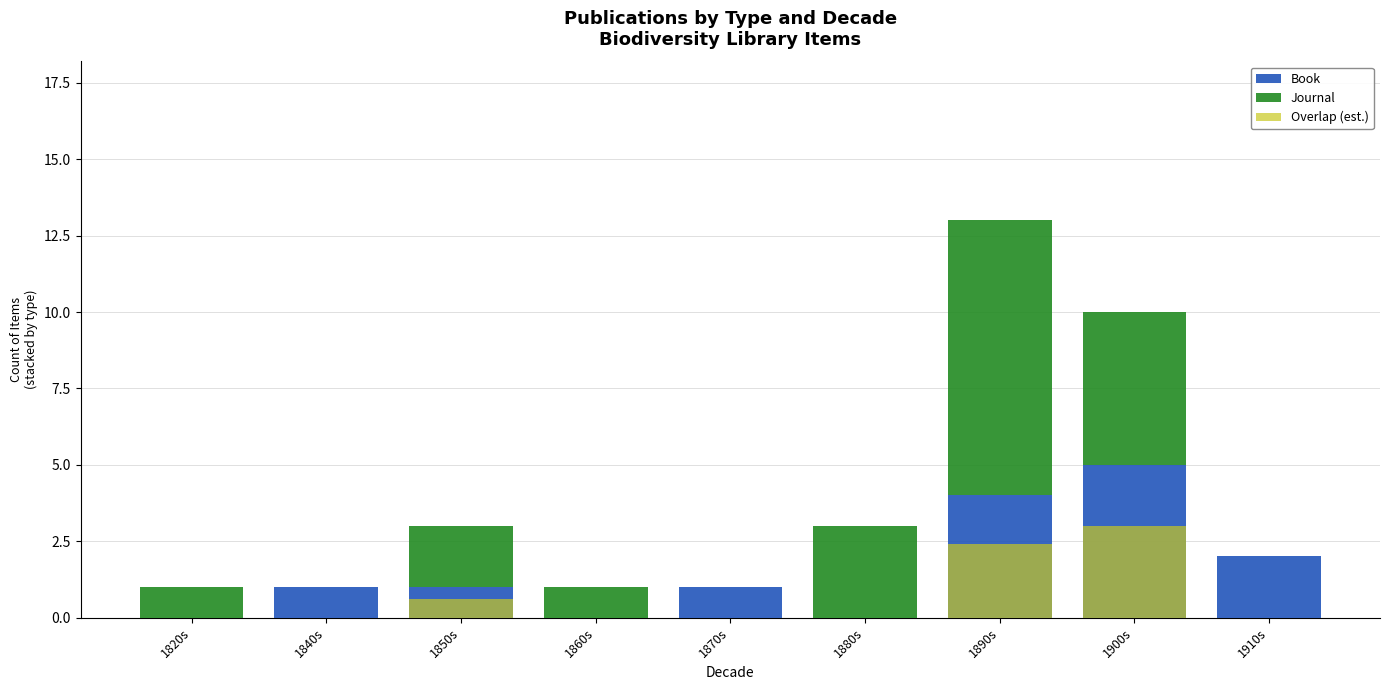

How many values in Book are above zero?

6